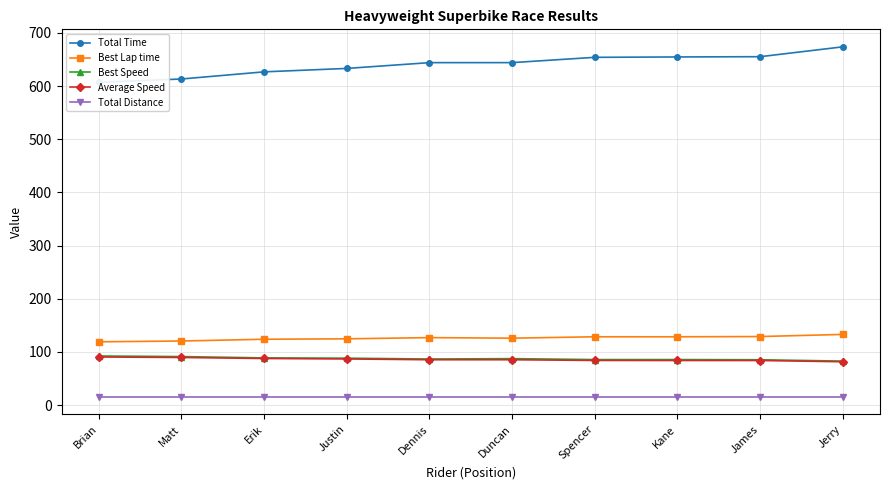

Between James and Duncan, which is larger?

James